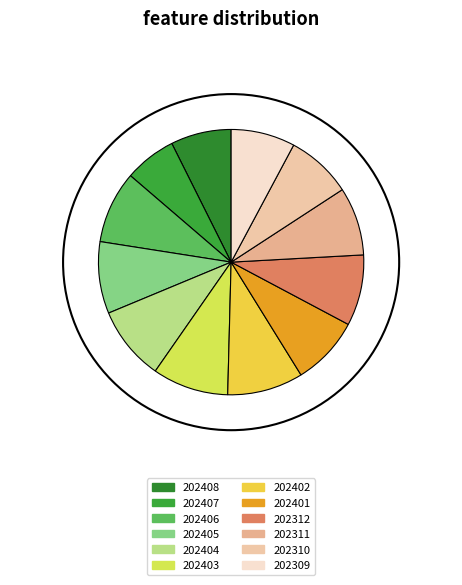

To the nearest percent, what is the combined percentage of 202408 and 202407?

14%